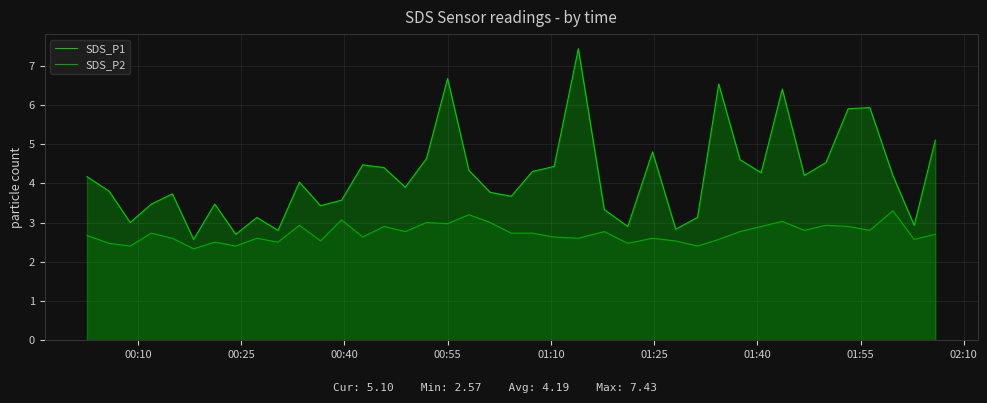

How many lines are shown in the chart?

2